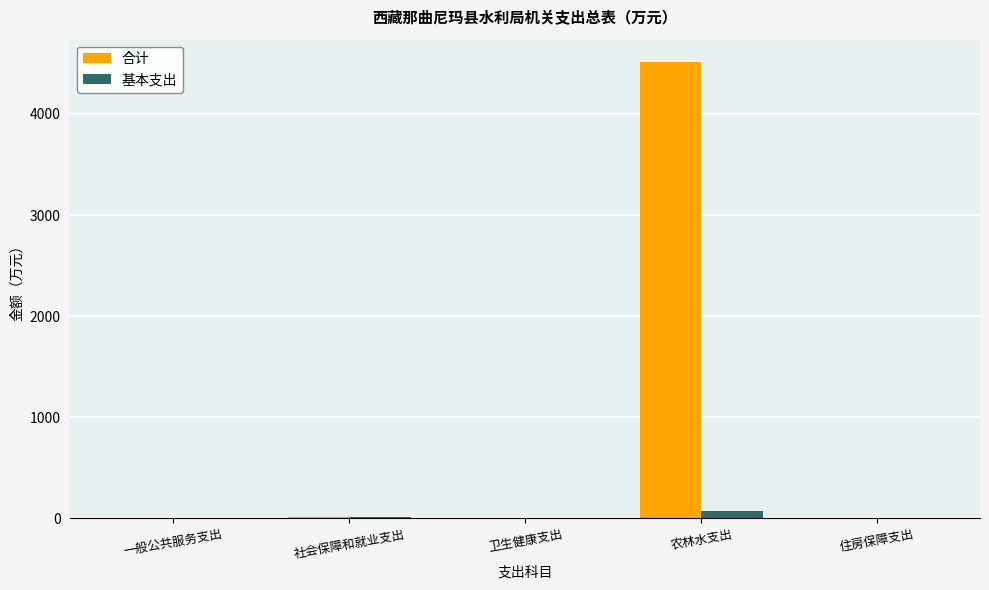

Is it true that 合计 equals 1.2 at 一般公共服务支出?

True